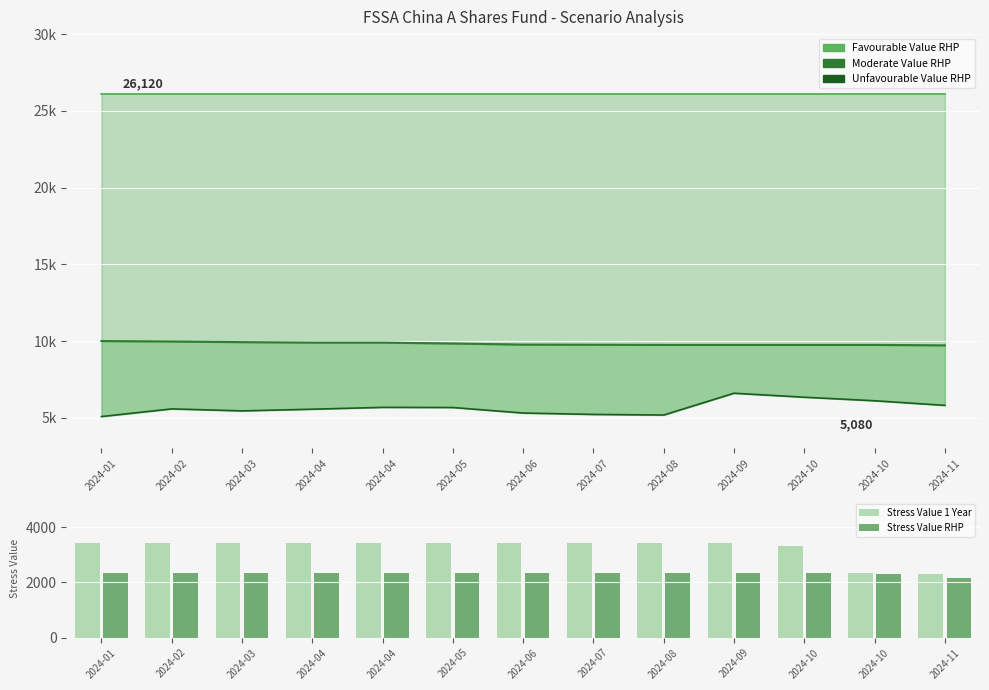

Between 2024-03 and 2024-08, which series saw the biggest shift?

Unfavourable Value RHP